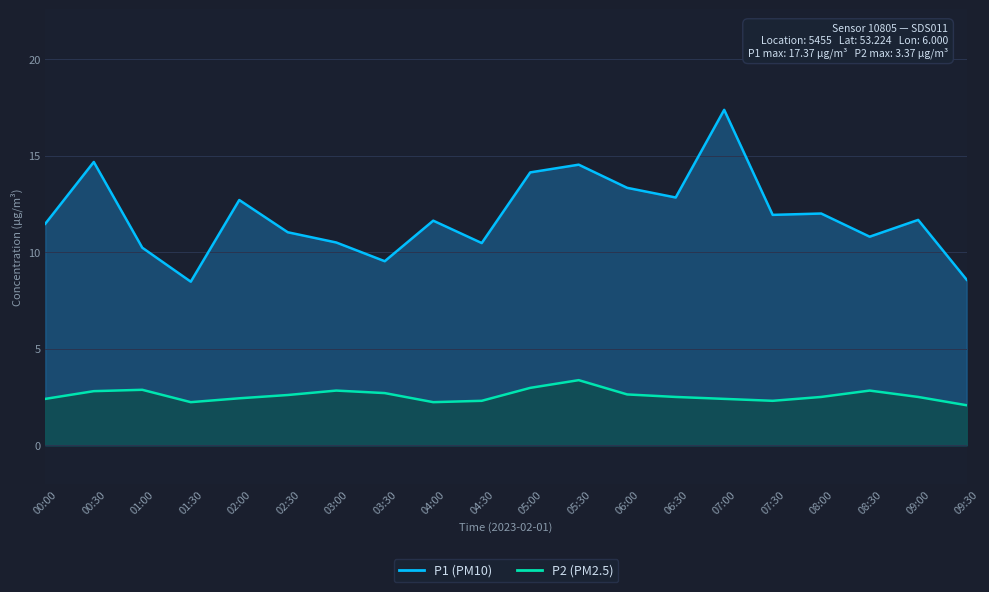

What is the total value across all series at 09:00?

14.2